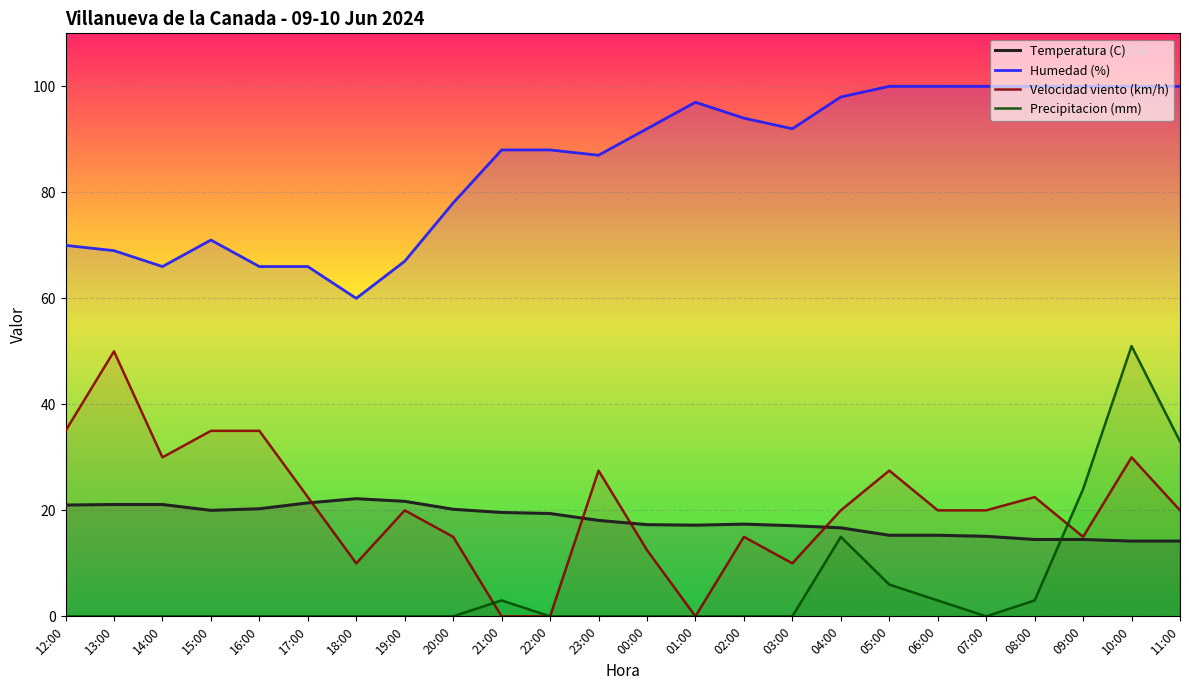

How many lines are shown in the chart?

4